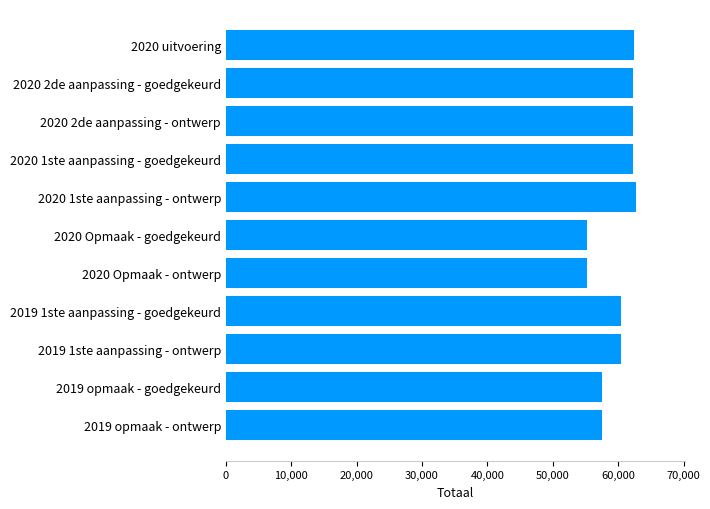

The value at 2020 uitvoering is 62450. True or false?

True